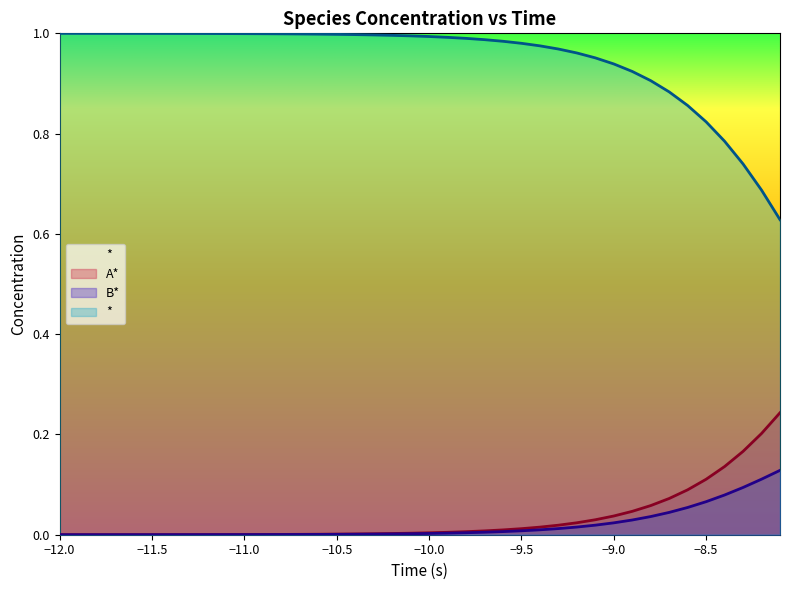

True or false: B* and * cross at least once.

False